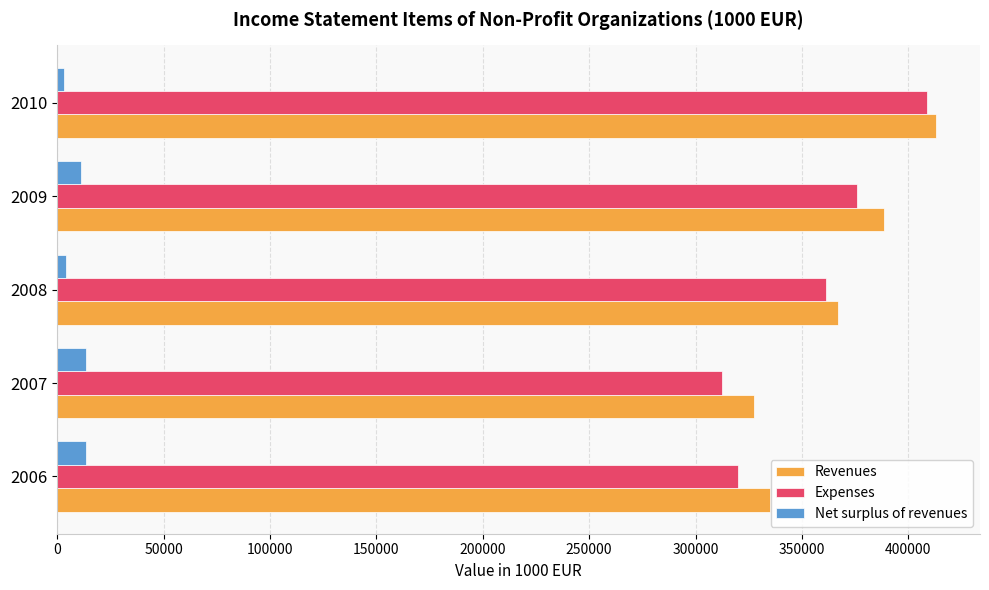

How many data points in Revenues are above 366681?

3